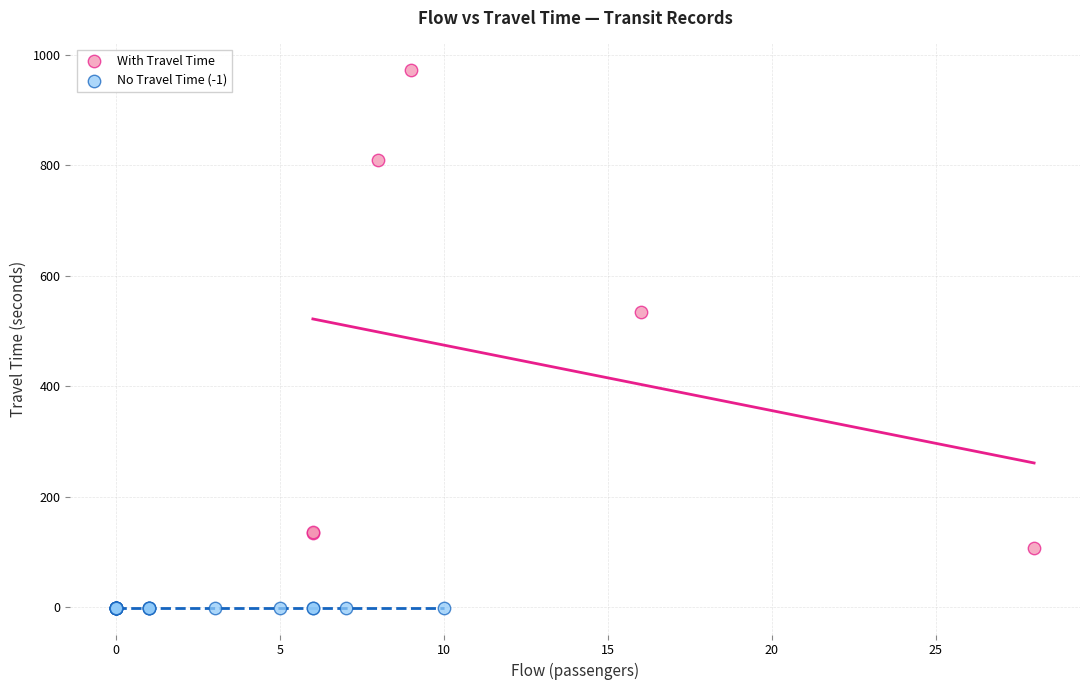

Which series reaches the maximum Y coordinate?

With Travel Time